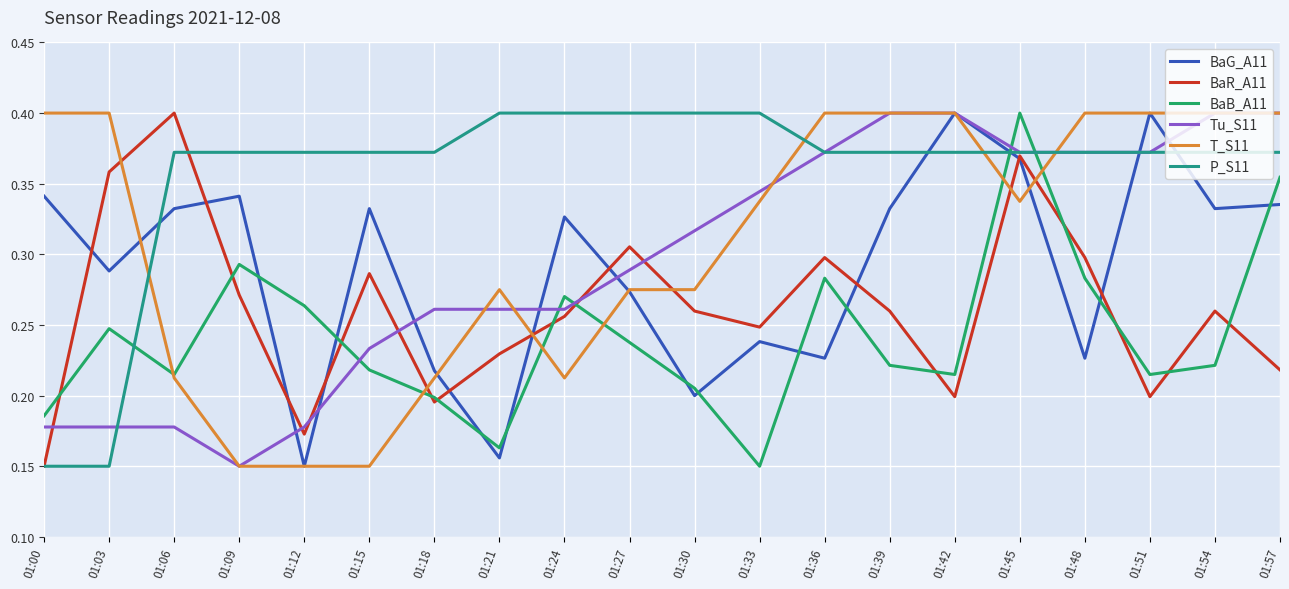

Read the T_S11 value at 01:03.

0.4